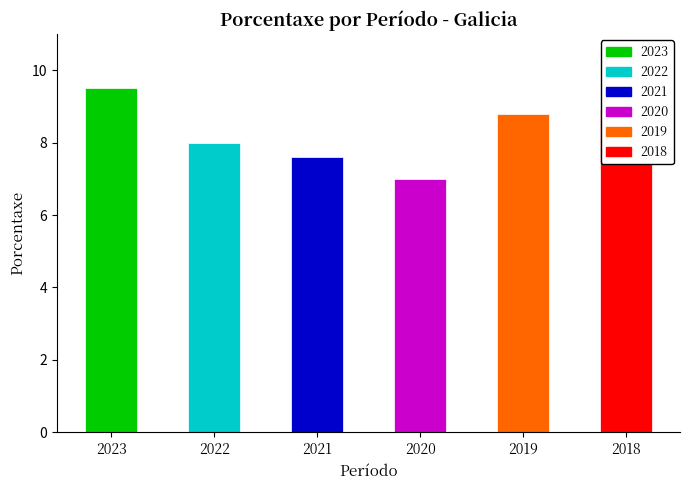

Reading left to right, what are all the values shown in this chart?

9.5	8.0	7.6	7.0	8.8	8.9